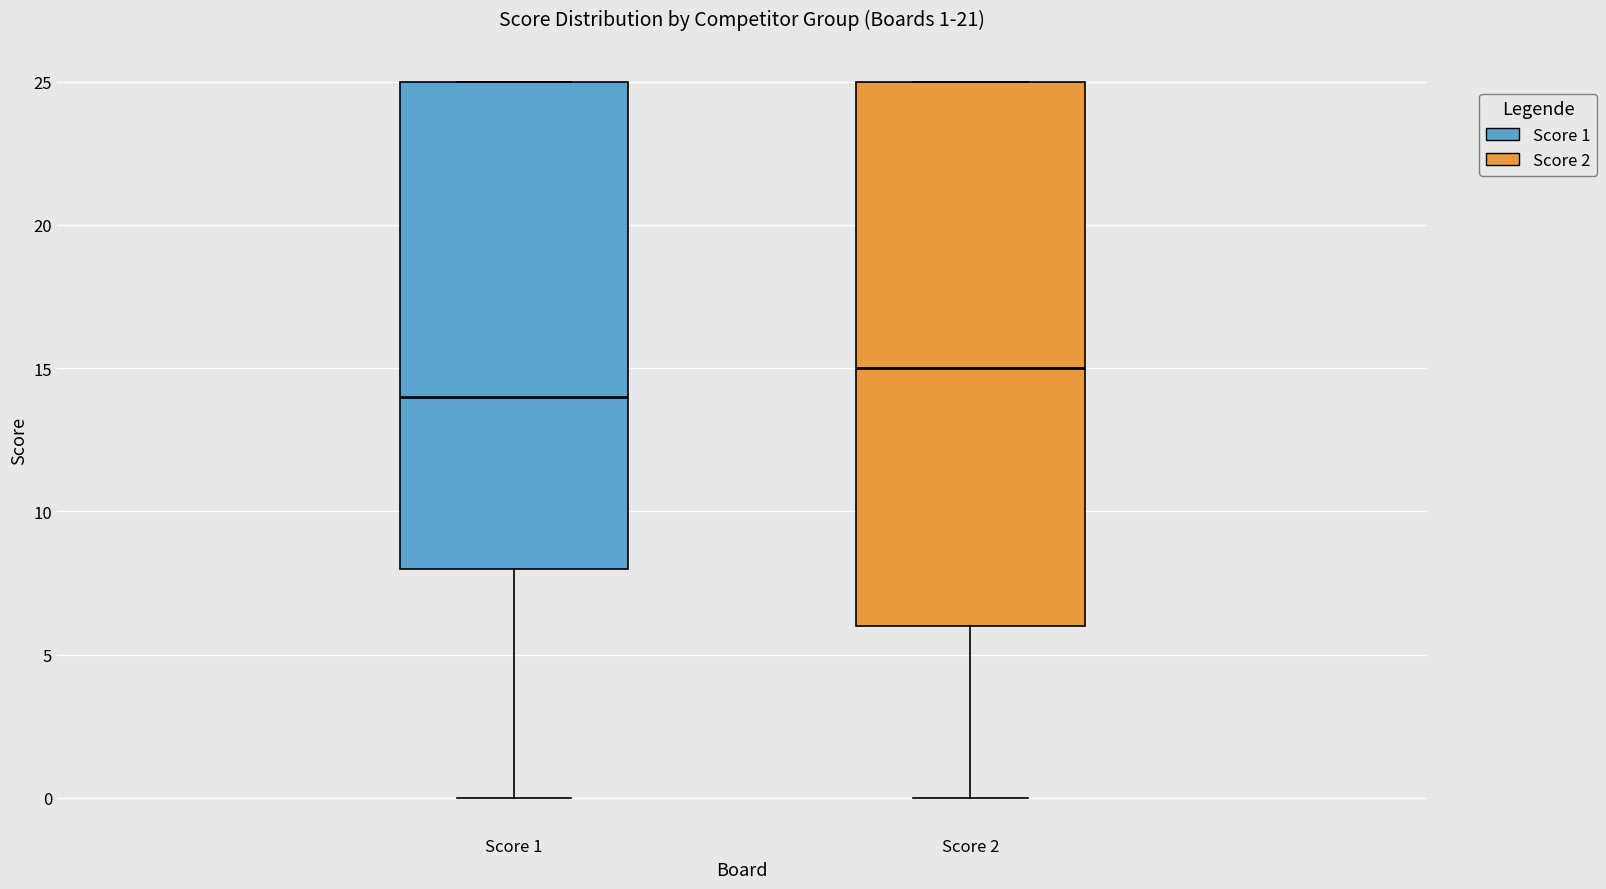

Which box's median line is the lowest?

Score 1